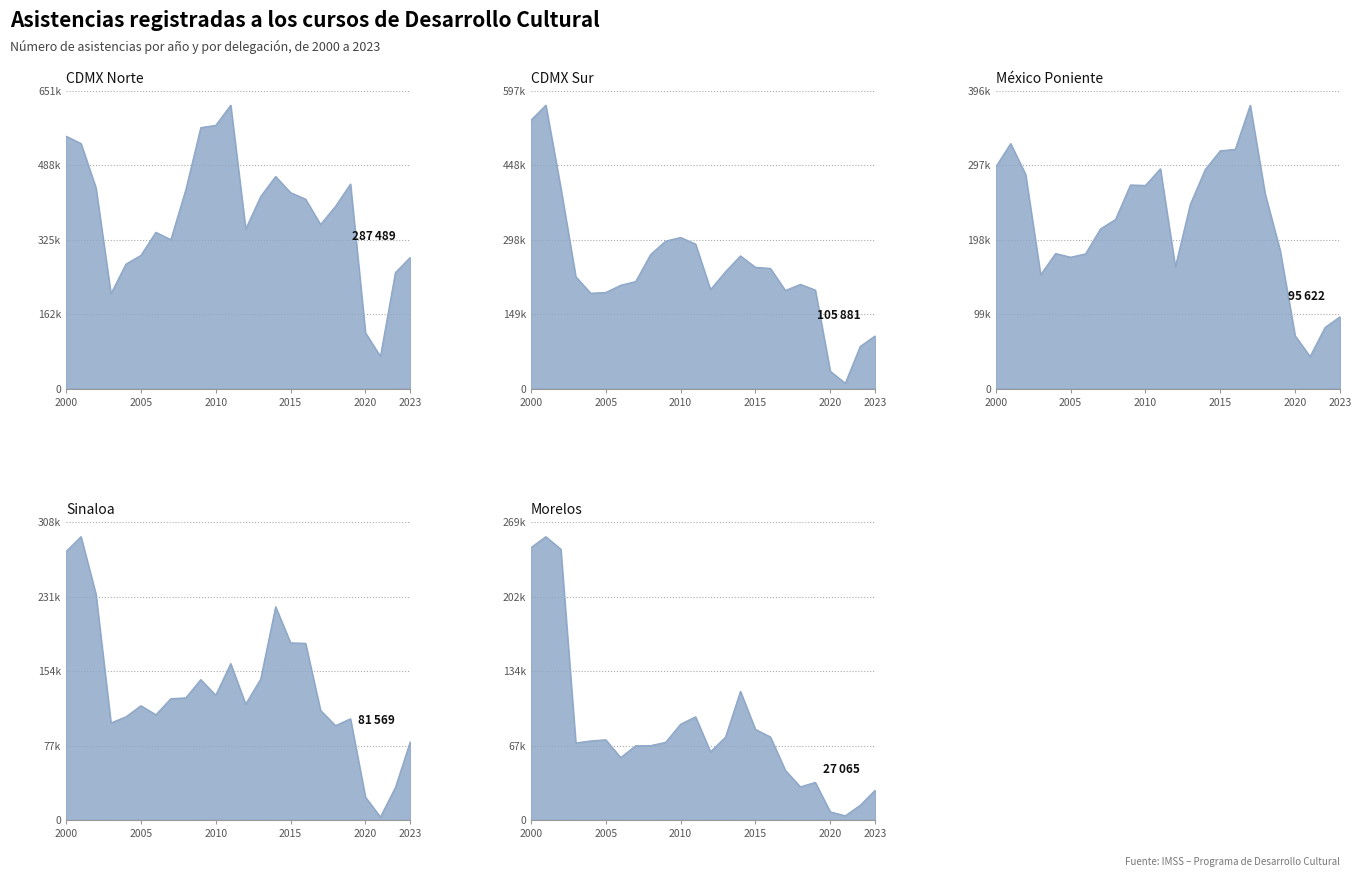

What is the label of the 9th point from the right?

2015